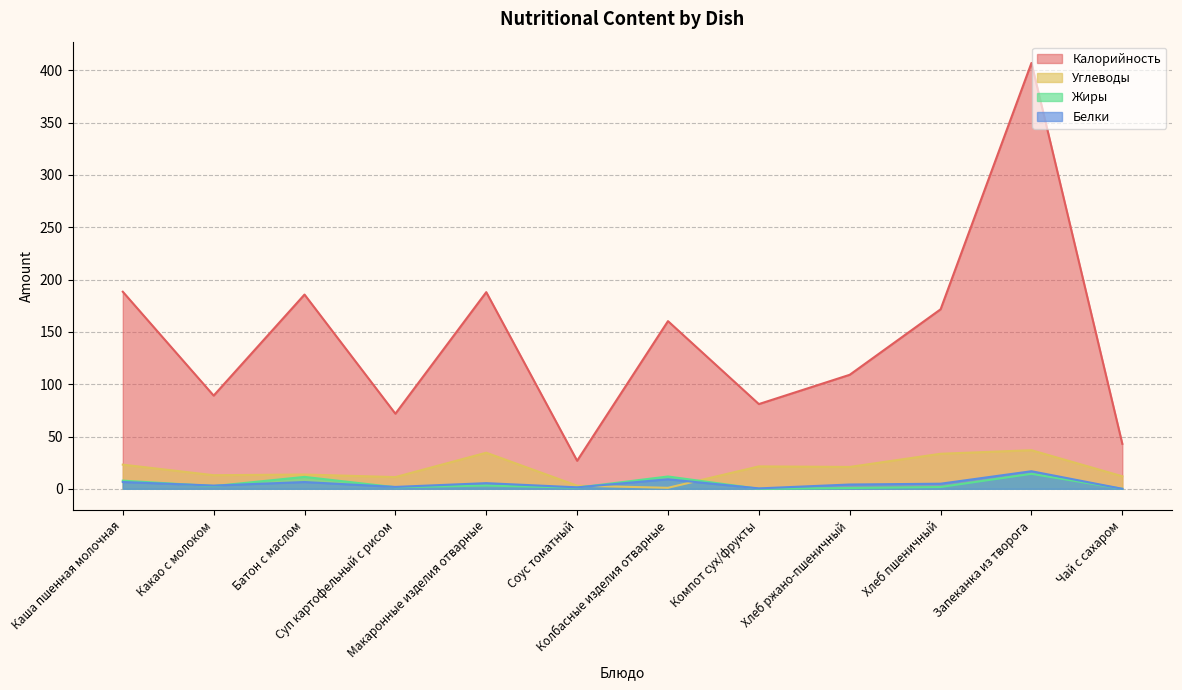

The Углеводы series shows 60.6 at Запеканка из творога. True or false?

False